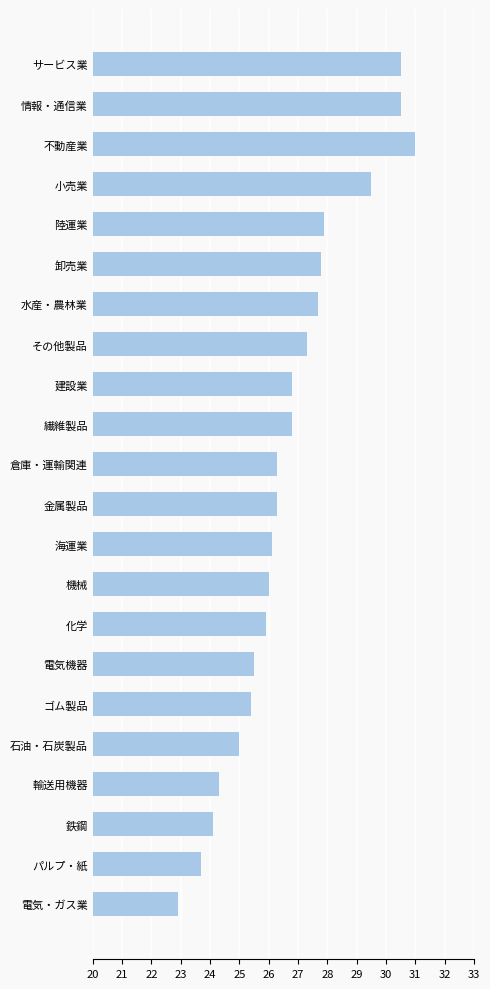

How many bars are there in total?

22